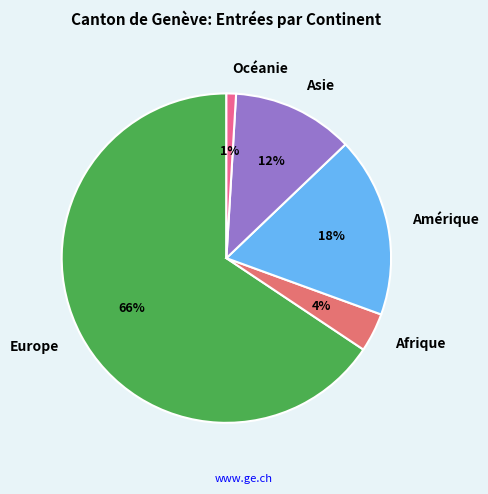

To the nearest percent, what is the combined percentage of Asie and Amérique?

30%